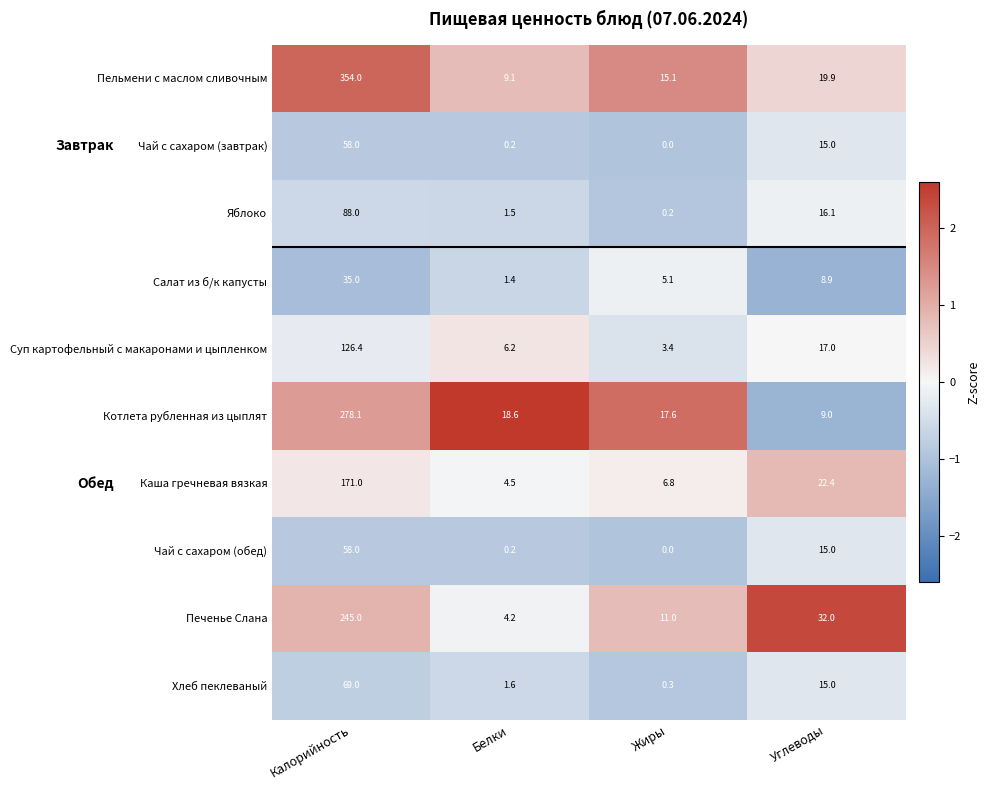

What is the approximate value of Хлеб пеклеваный at Углеводы?

15.0